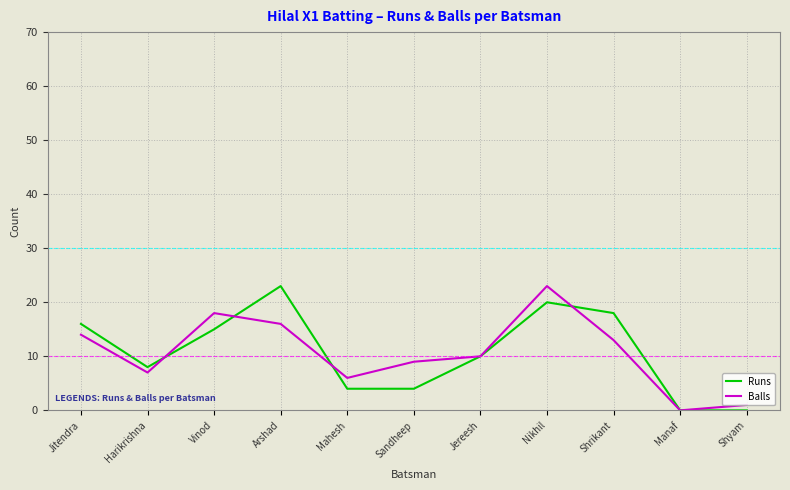

Is the value of Balls at Jitendra greater than the value of Runs at Sandheep?

Yes